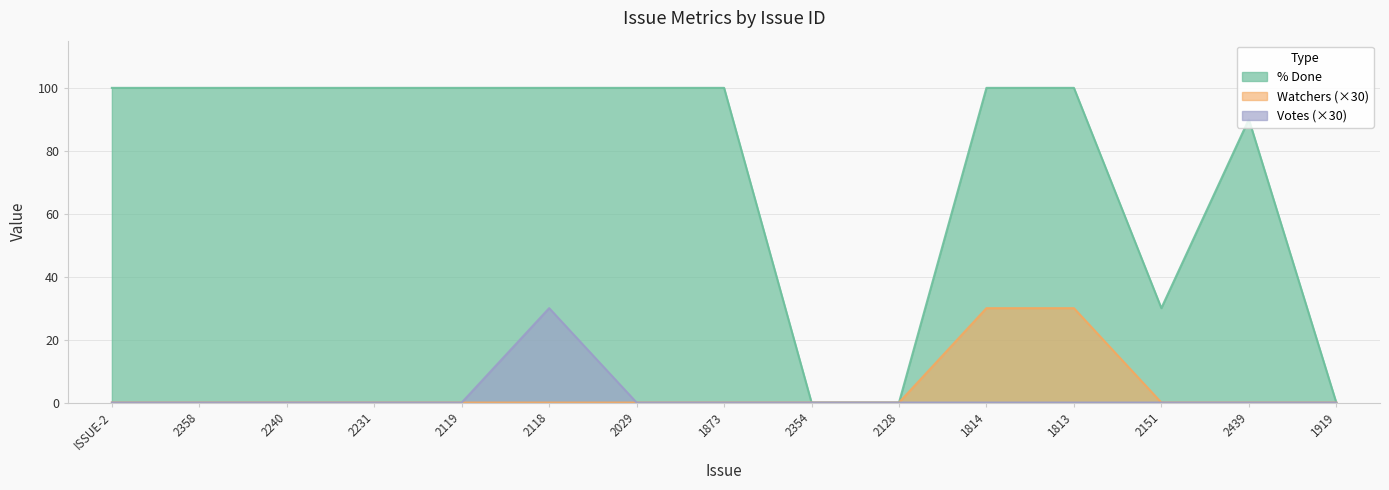

Which has a higher value, 2118 or 2231?

2118